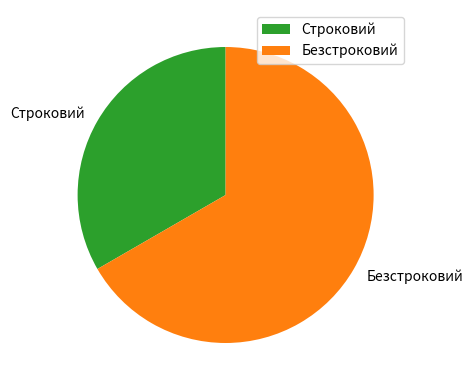

True or false: Безстроковий accounts for 73% of the total.

False